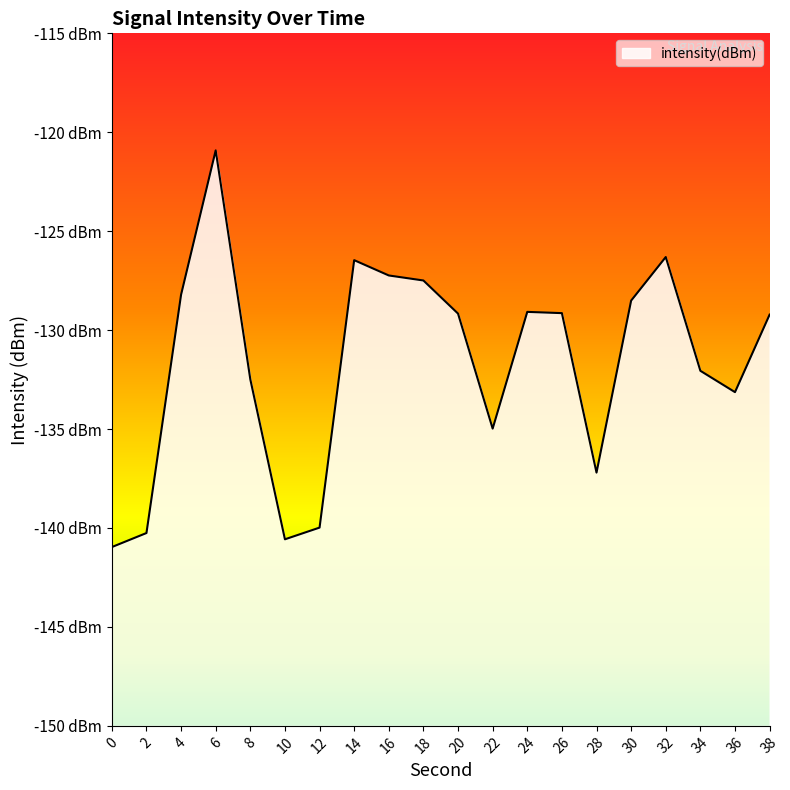

List the labels in order of value, largest first.

6, 32, 14, 16, 18, 4, 30, 24, 26, 20, 38, 34, 8, 36, 22, 28, 12, 2, 10, 0